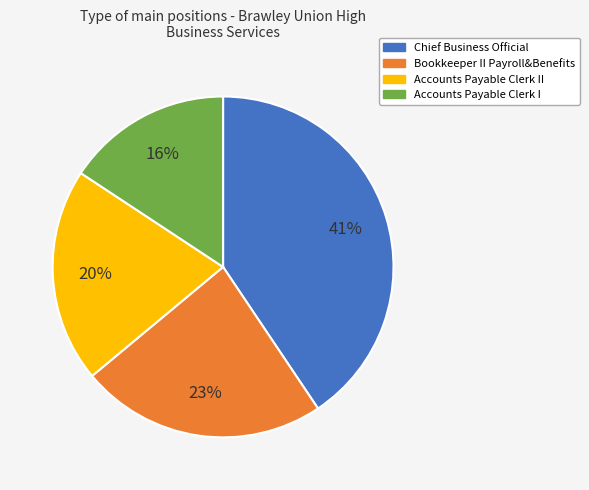

Count the number of slices in the pie.

4